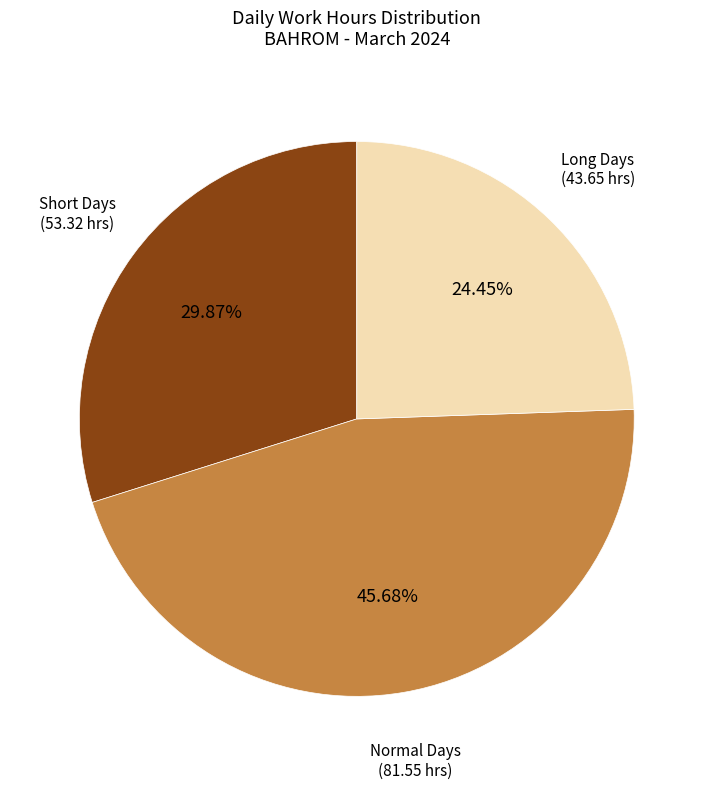

Is there any slice that represents more than half of the pie?

No